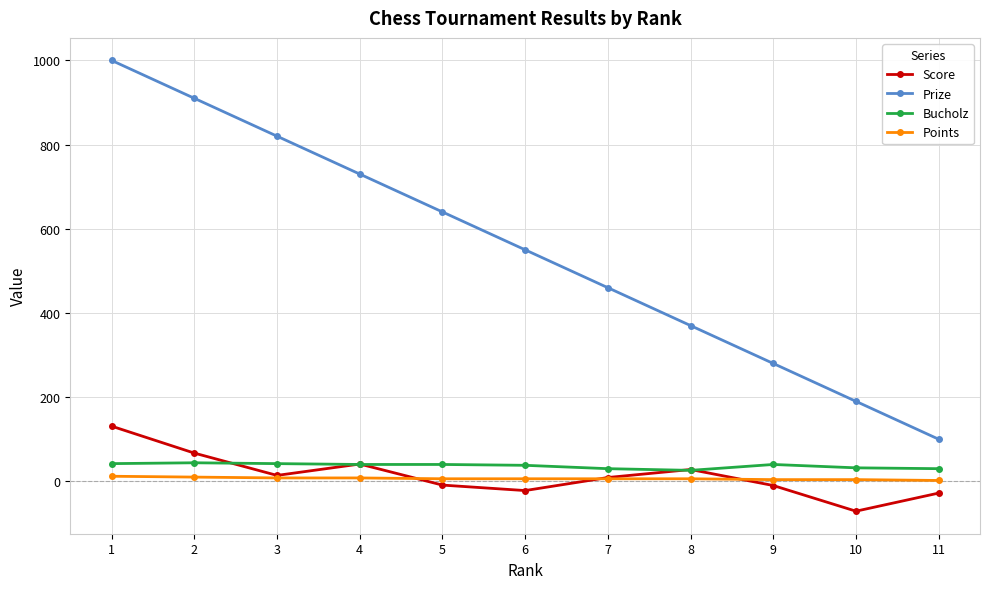

In Score, how many points are lower than both neighbors (excluding endpoints)?

3